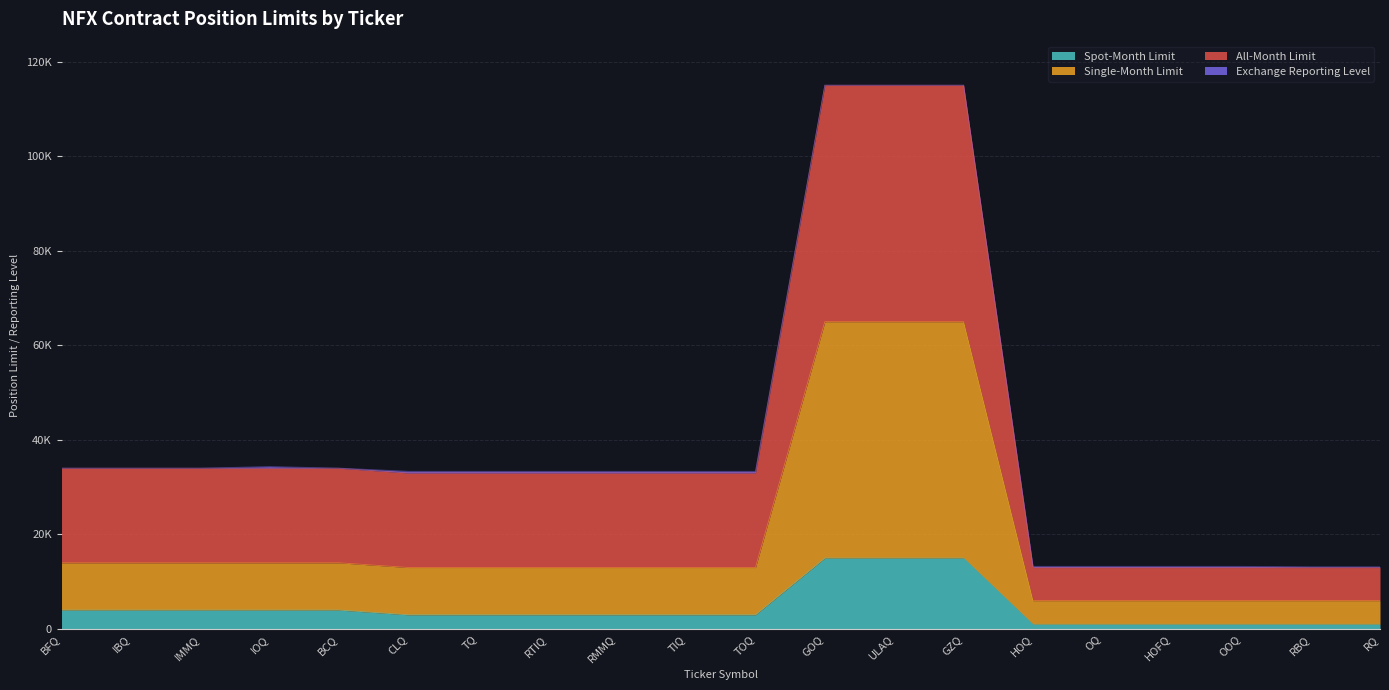

True or false: All-Month Limit and Spot-Month Limit intersect in this chart.

False